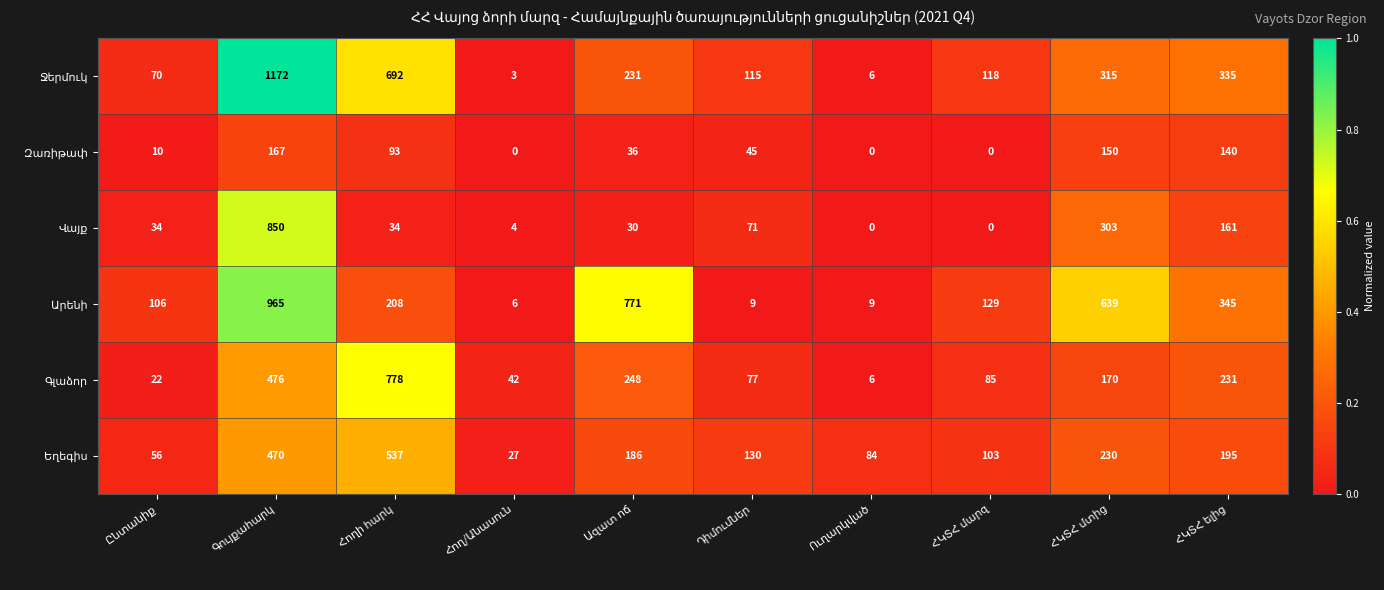

At how many categories does at least one series exceed 596?

4